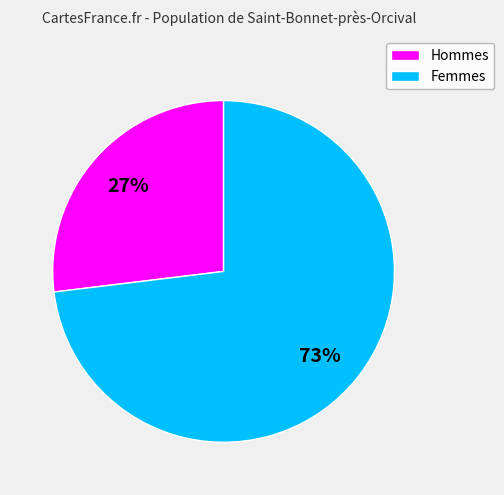

Which slice is the smallest?

Hommes